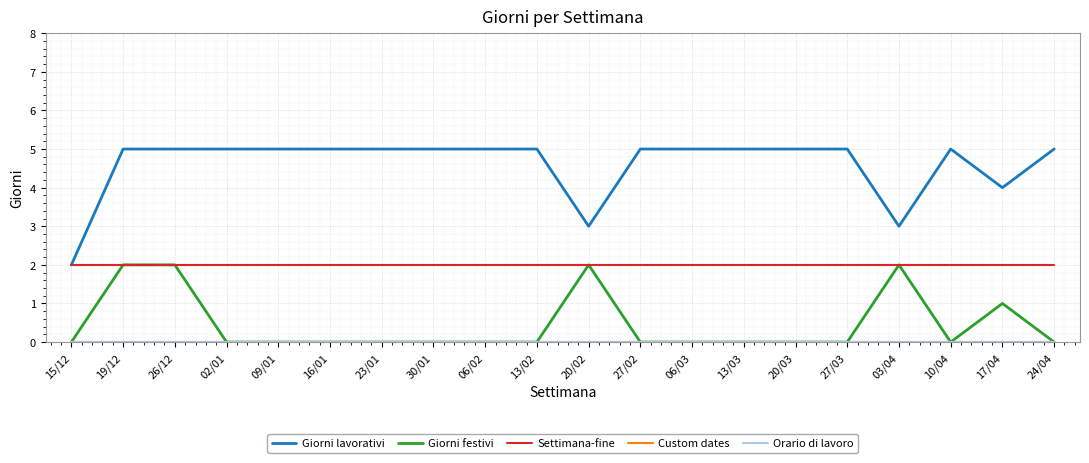

What is the sum of the Settimana-fine values at 19/12 and 15/12?

4